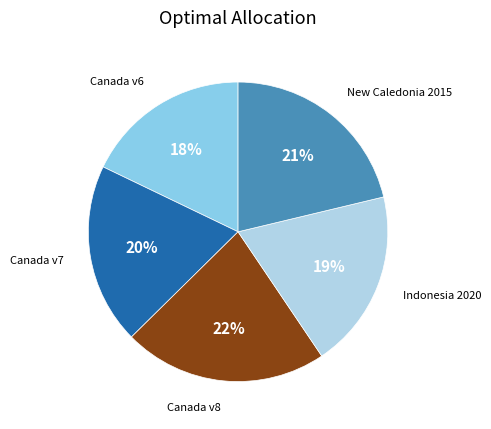

Is there a majority slice in this chart?

No